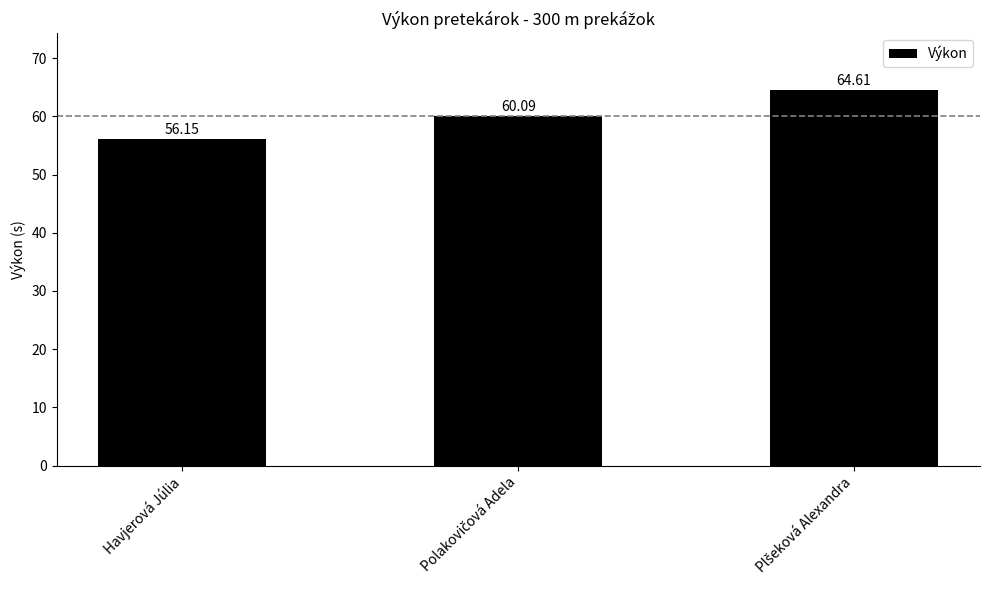

At which category does the chart reach its minimum across all series?

Havjerová Júlia